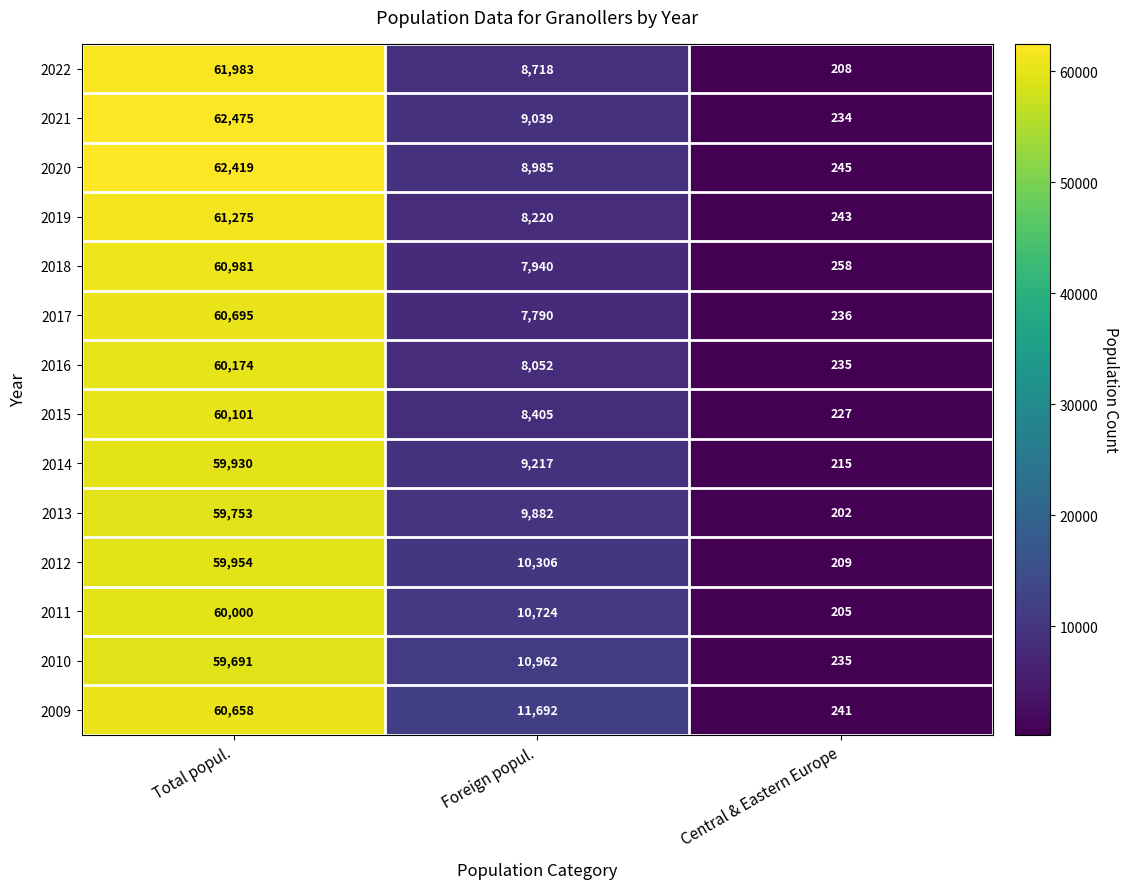

Which series has the largest total across all categories?

2009